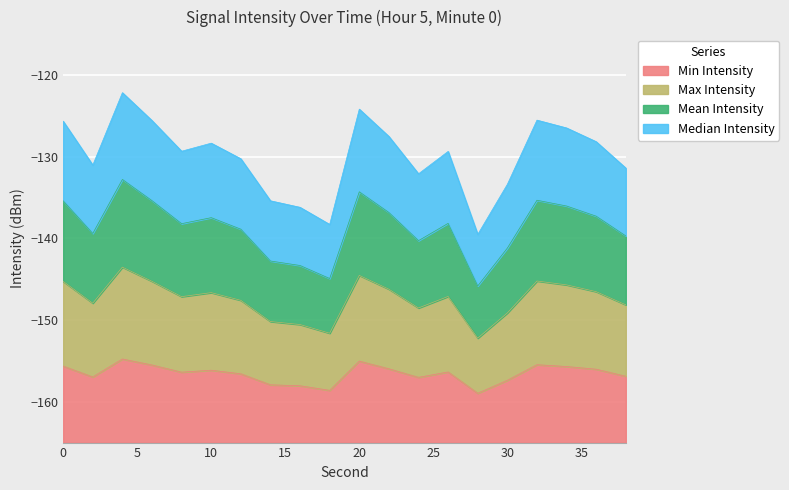

True or false: Median Intensity and Max Intensity intersect in this chart.

False